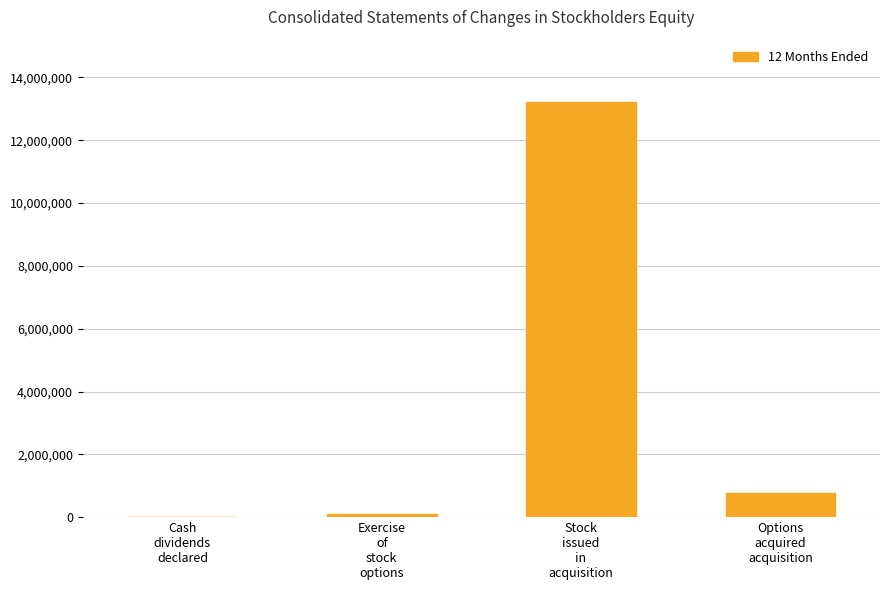

What is the maximum value shown in the chart?

13221152.0